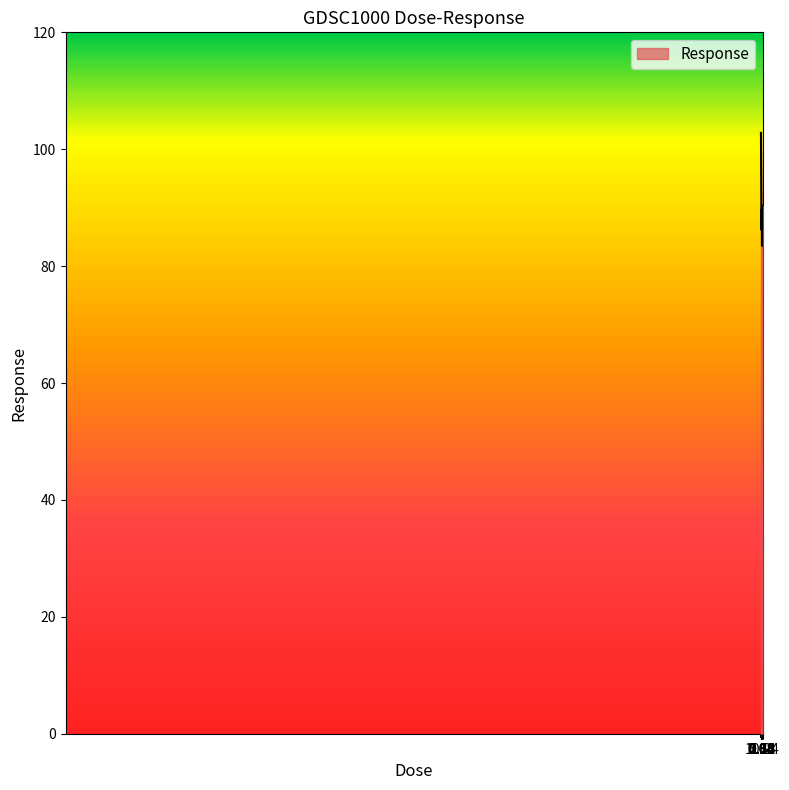

What is the difference between the maximum and minimum values?

19.3